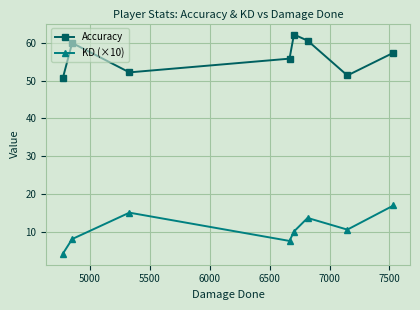

What is the maximum value for KD (×10)?

16.9